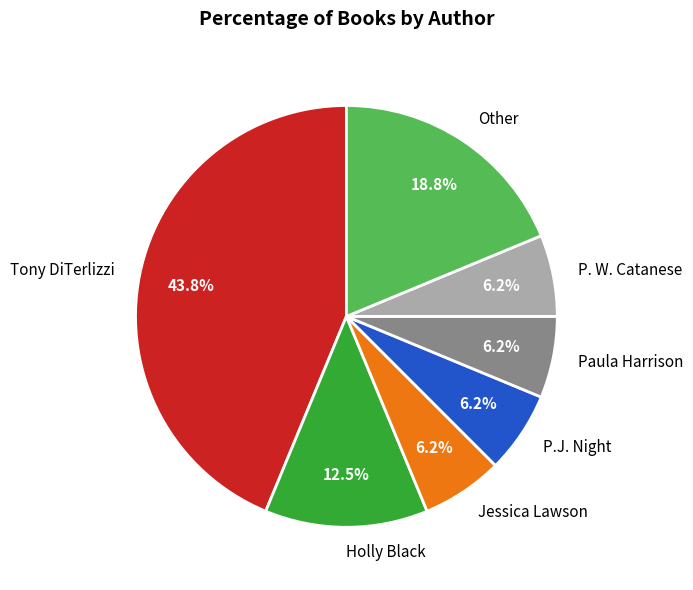

Is there any slice that represents more than half of the pie?

No